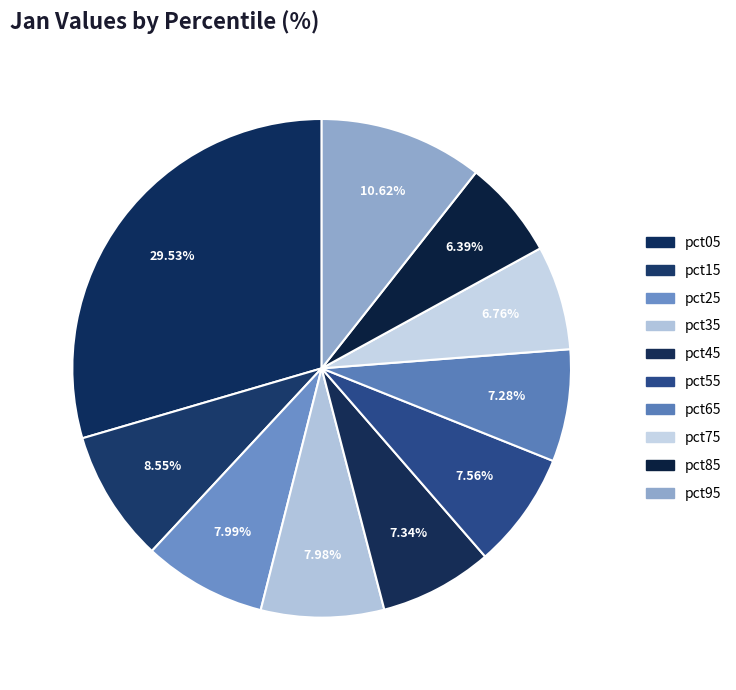

Between pct45 and pct05, which is larger?

pct05